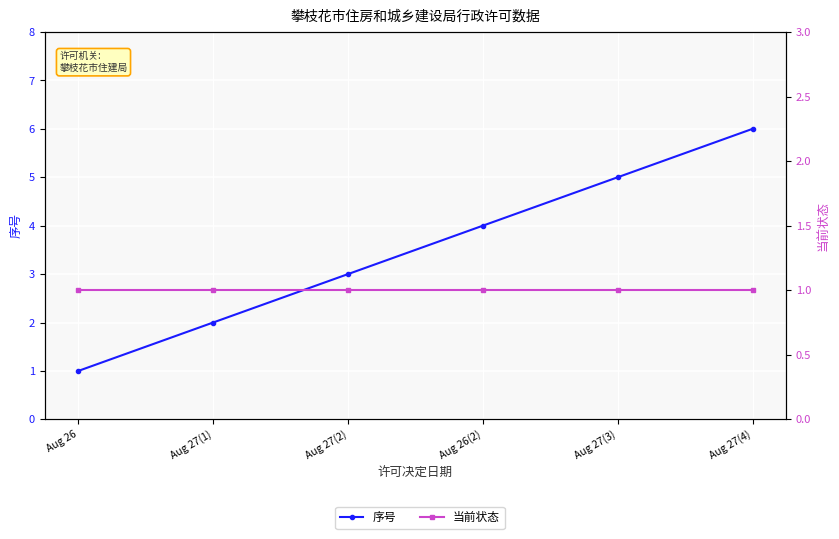

What are all the series names shown in the legend?

序号, 当前状态